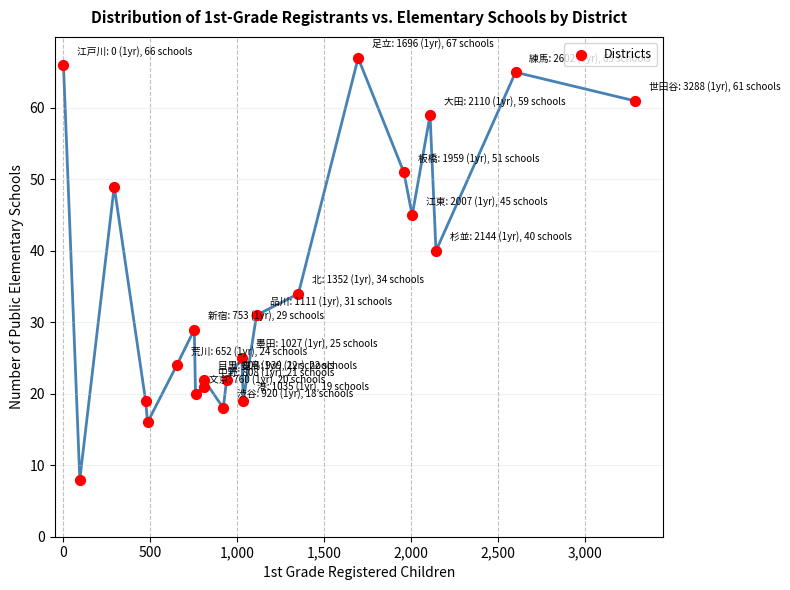

What is the range of Y values (max minus min)?

59